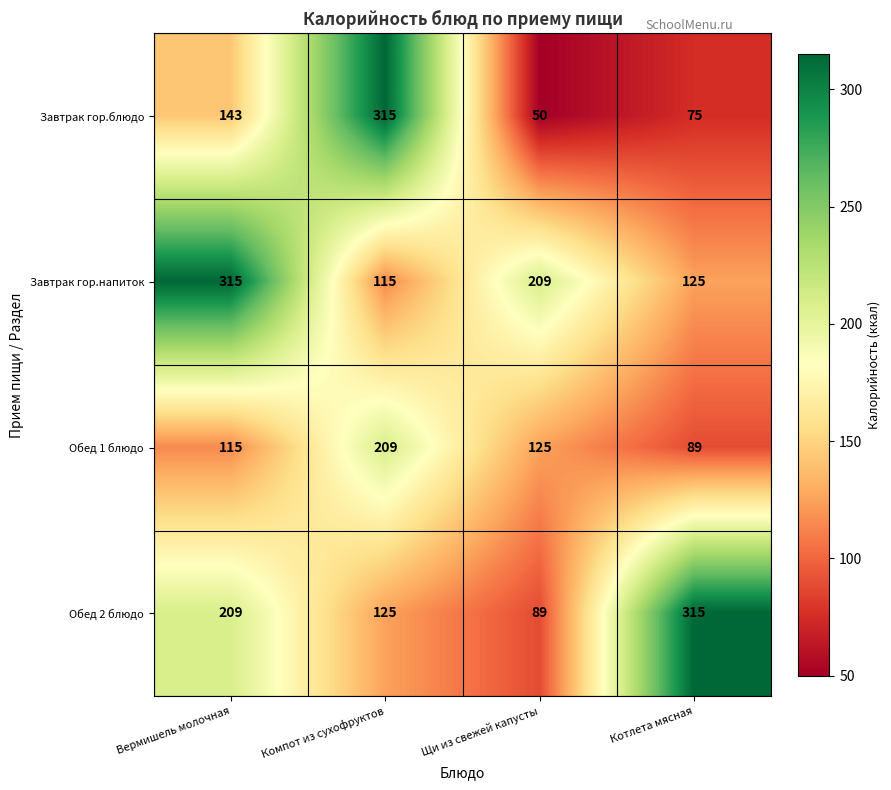

Where is Обед 1 блюдо nearest to the value 149?

Щи из свежей капусты